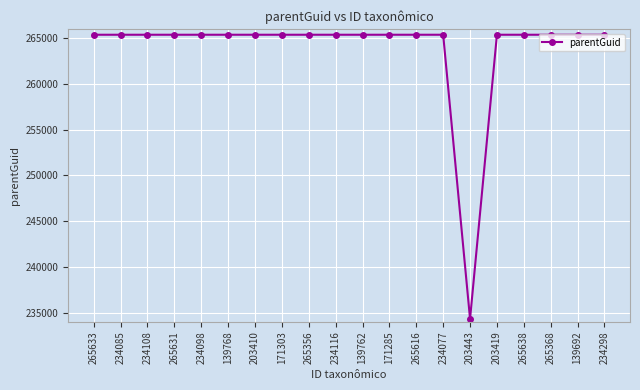

Reading left to right, what are all the values shown in this chart?

265355	265355	265355	265355	265355	265355	265355	265355	265355	265355	265355	265355	265355	265355	234326	265355	265355	265355	265355	265355